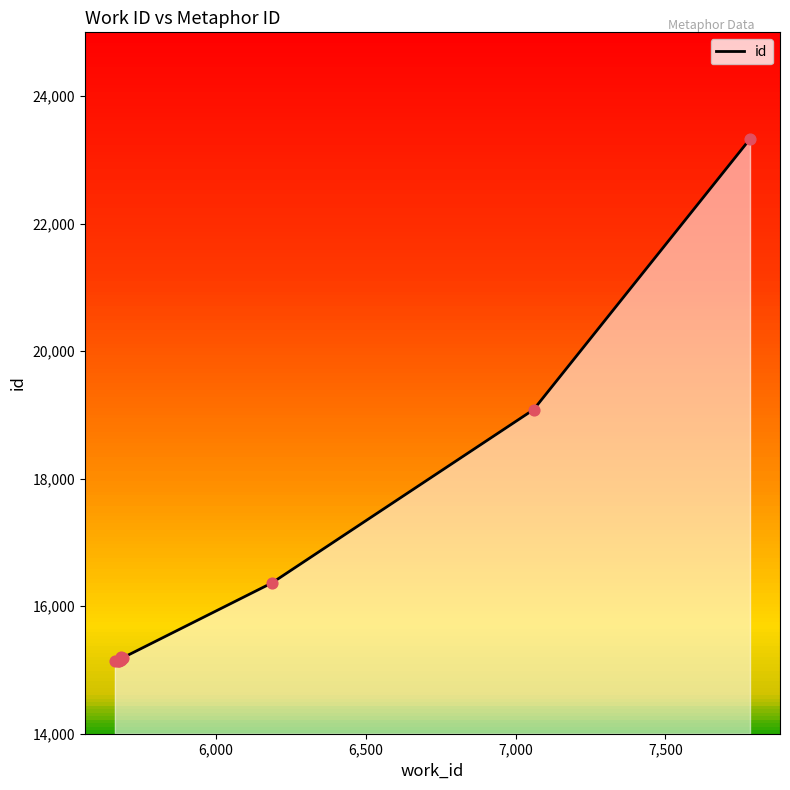

What is the maximum value shown in the chart?

23328